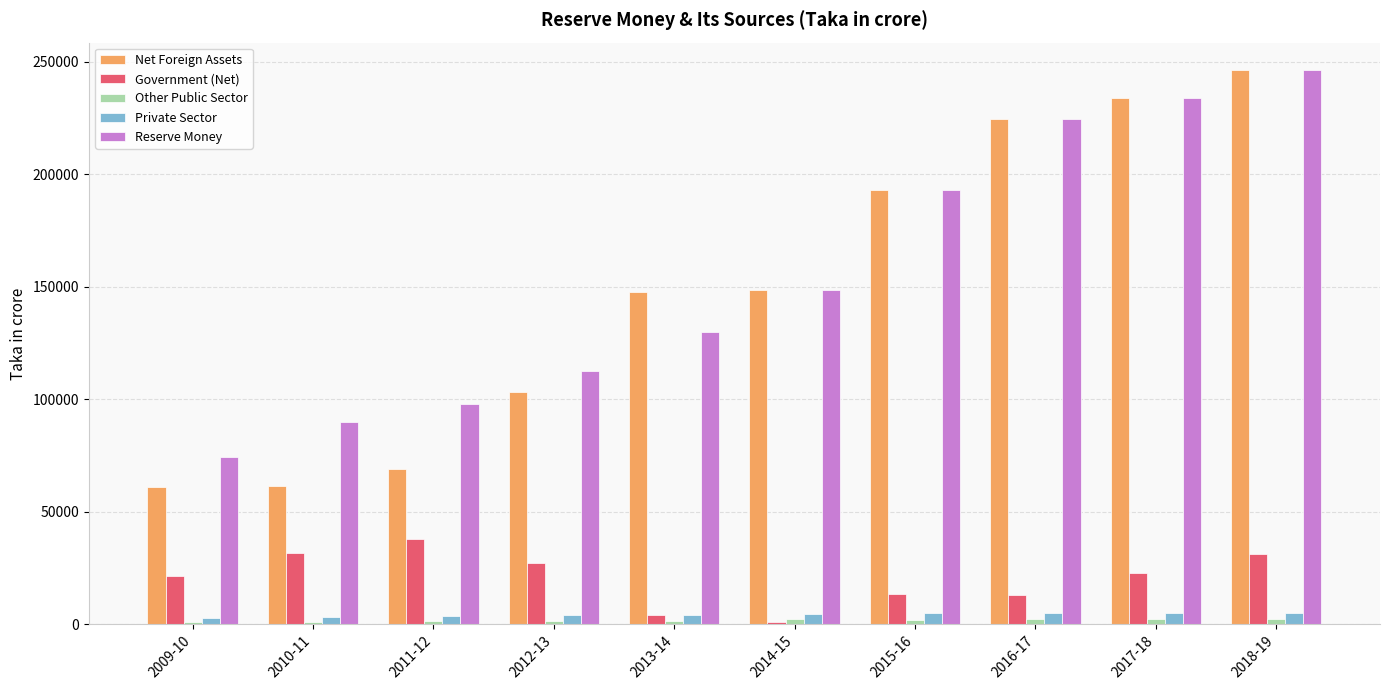

Are the bars grouped side by side (vs. stacked)?

Yes